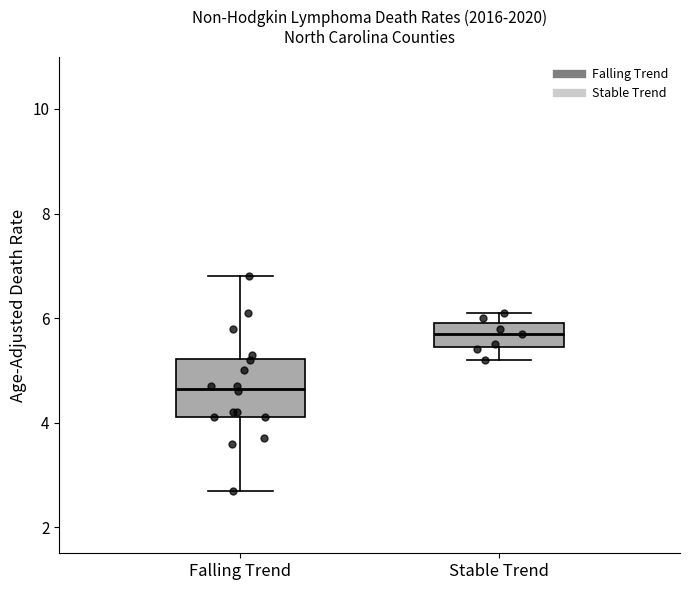

Reading left to right, read every box against the y-axis: the position of its median line, the range the box covers, and the ends of its whiskers. The values are not printed on the chart, so give them approximately, as read against the axis.

Falling Trend: median 4.6, box 4.2 to 5.2, whiskers 2.8 to 6.8
Stable Trend: median 5.8, box 5.4 to 6.0, whiskers 5.2 to 6.2